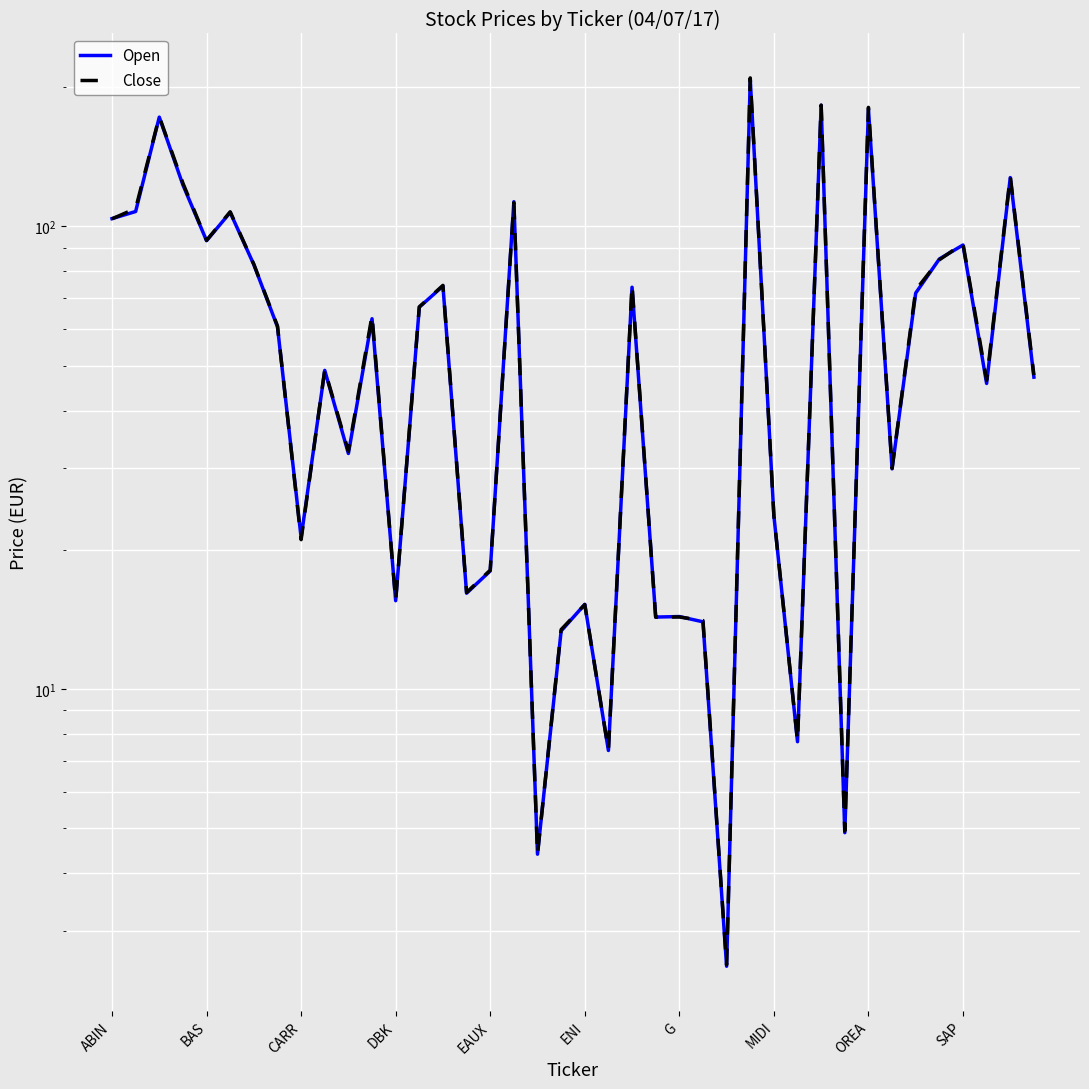

What is the value of the Close point at the 9th from the left?

21.0